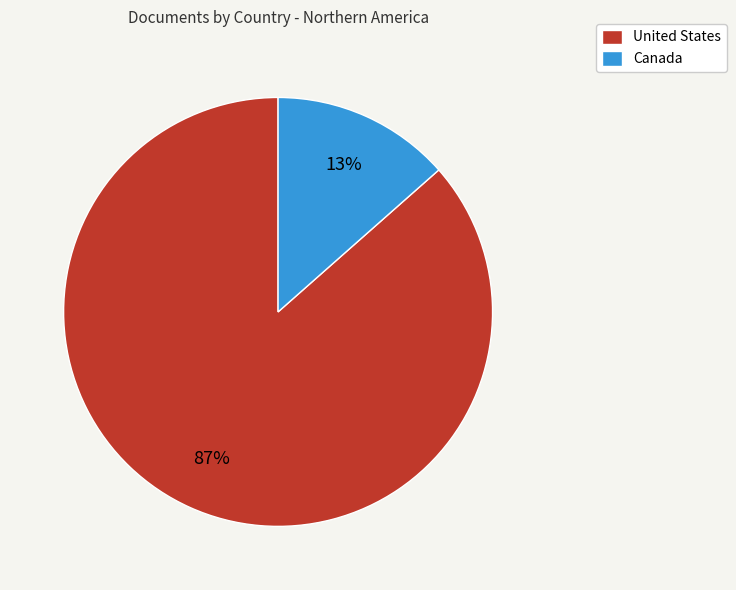

To the nearest percent, what portion does United States represent?

87%